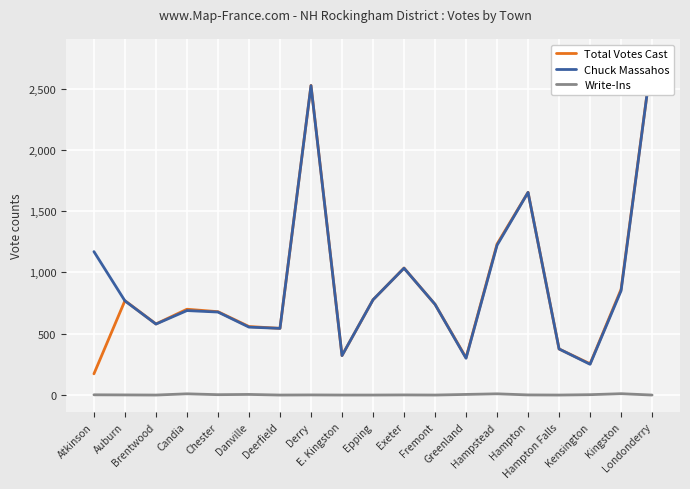

The value of Total Votes Cast at Candia is 365. True or false?

False